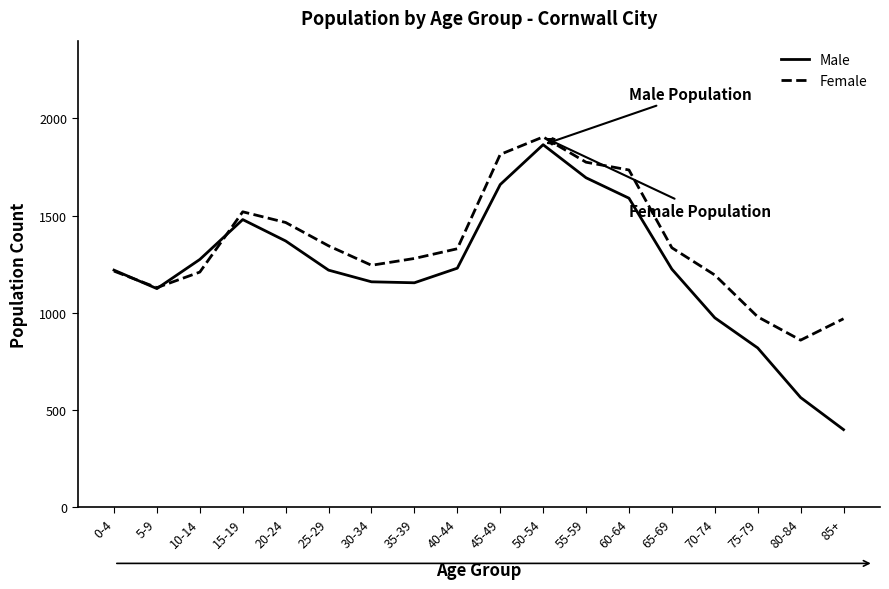

What is the sum of all Female values?

24310